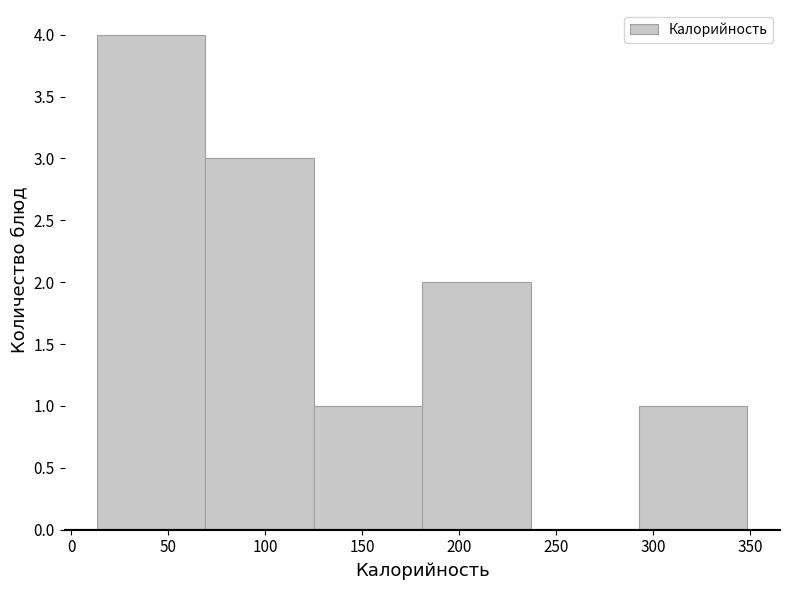

Reading left to right, transcribe this chart: for each bar, give the range it covers on the x-axis and its height. Neither the bar edges nor the heights are printed on the chart, so give them approximately, as read against the axes.

15 to 70: 4
70 to 125: 3
125 to 180: 1
180 to 235: 2
235 to 295: 0
295 to 350: 1